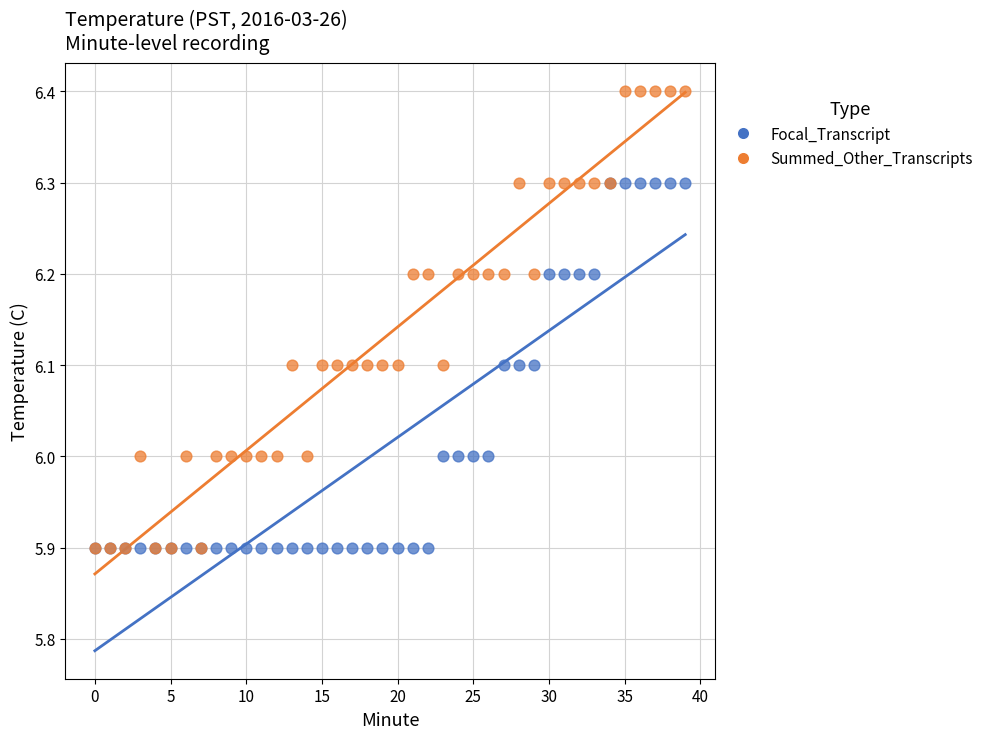

Which series has the largest Y range (max minus min)?

Summed_Other_Transcripts